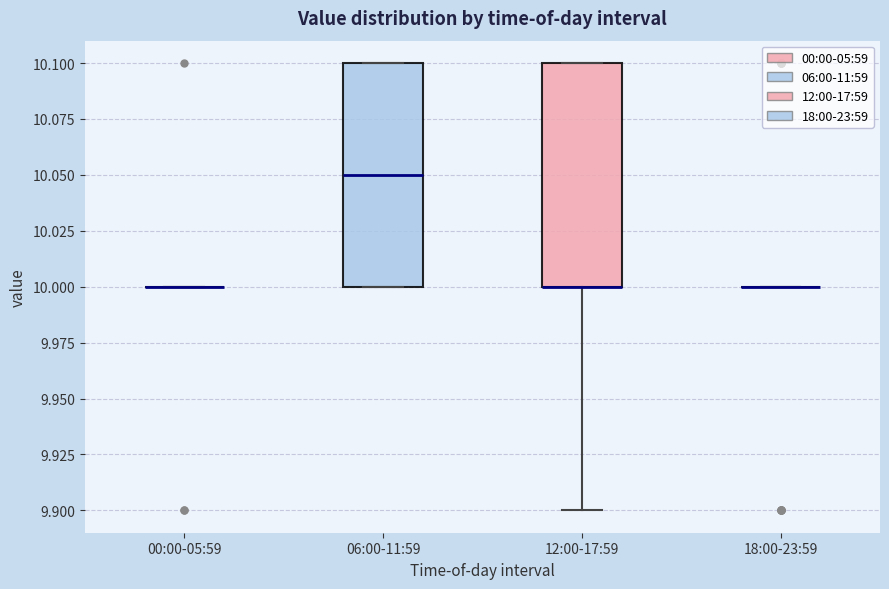

Reading left to right, transcribe this box plot: for each box, give where its median line is, the range the box spans, and where its two whiskers end, as read against the y-axis. The values are not printed on the chart, so give them approximately, as read against the axis.

00:00-05:59: box collapsed to a line at 10.00, whiskers 10.00 to 10.00
06:00-11:59: median 10.05, box 10.00 to 10.10, whiskers 10.00 to 10.10
12:00-17:59: median 10.00 (drawn on the box's lower edge), box 10.00 to 10.10, whiskers 9.90 to 10.10
18:00-23:59: box collapsed to a line at 10.00, whiskers 10.00 to 10.00